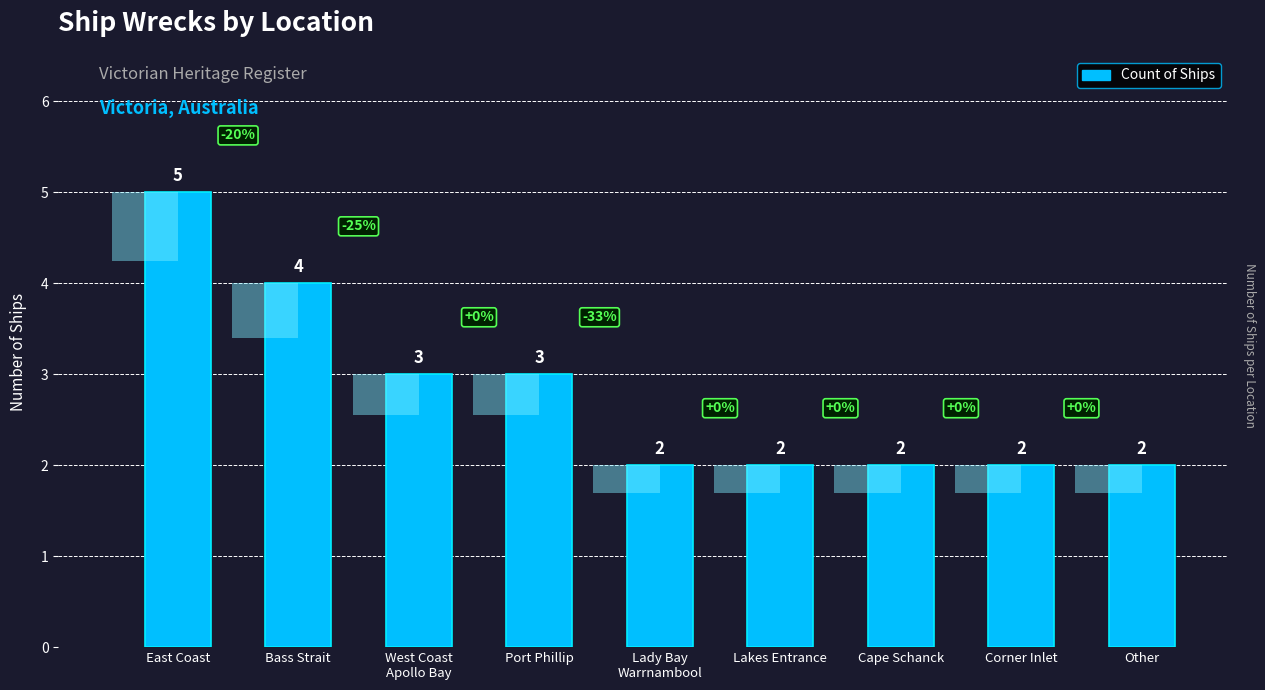

At which category does the chart reach its minimum across all series?

Lady Bay
Warrnambool